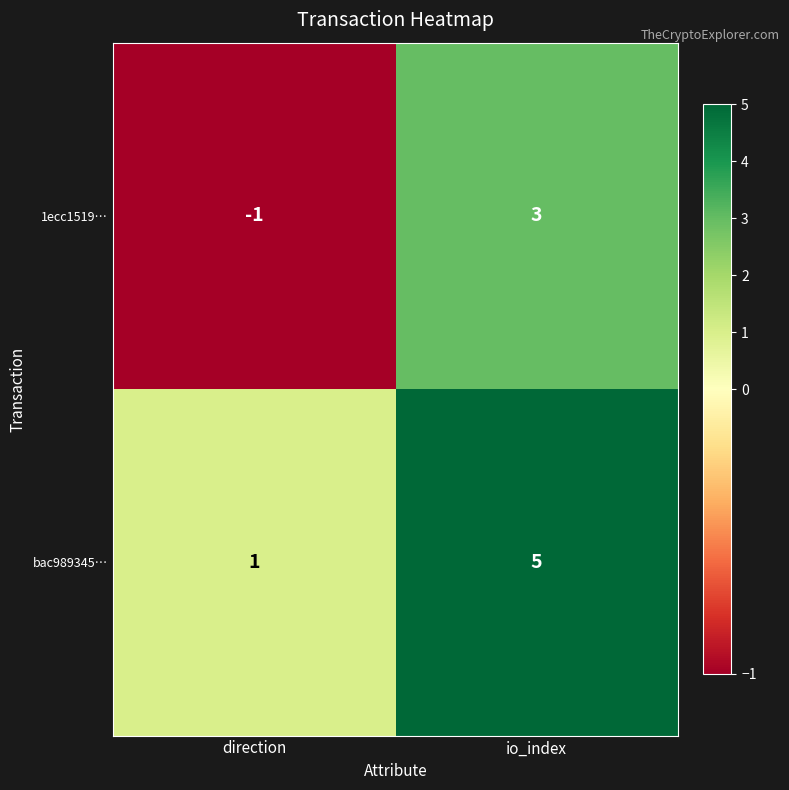

Reading left to right, extract all data points from this chart.

1ecc1519…: direction=-1	io_index=3
bac989345…: direction=1	io_index=5